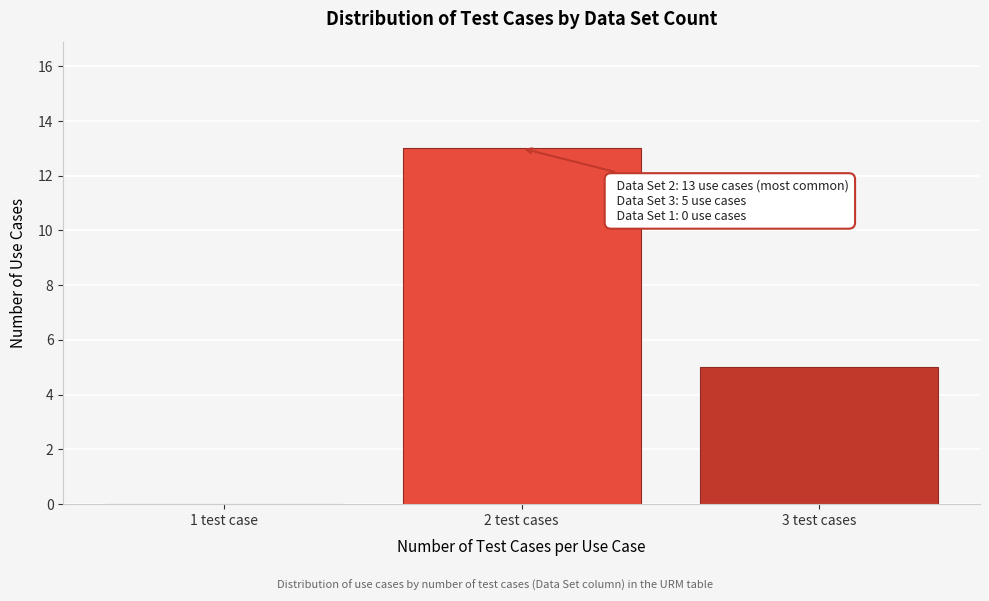

Reading left to right, transcribe all the data shown in this chart.

1 test case=0	2 test cases=13	3 test cases=5